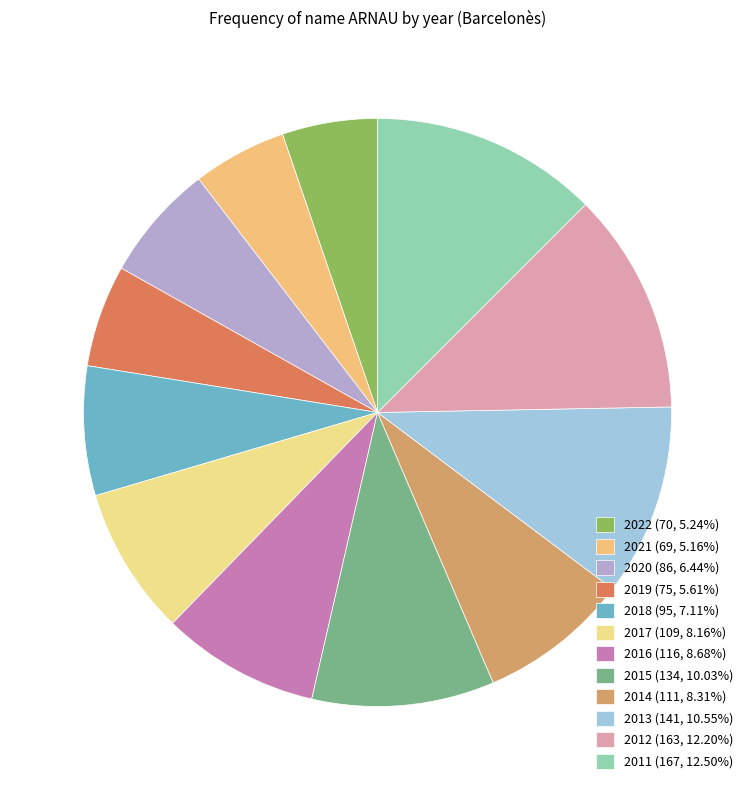

How many segments does this pie chart have?

12